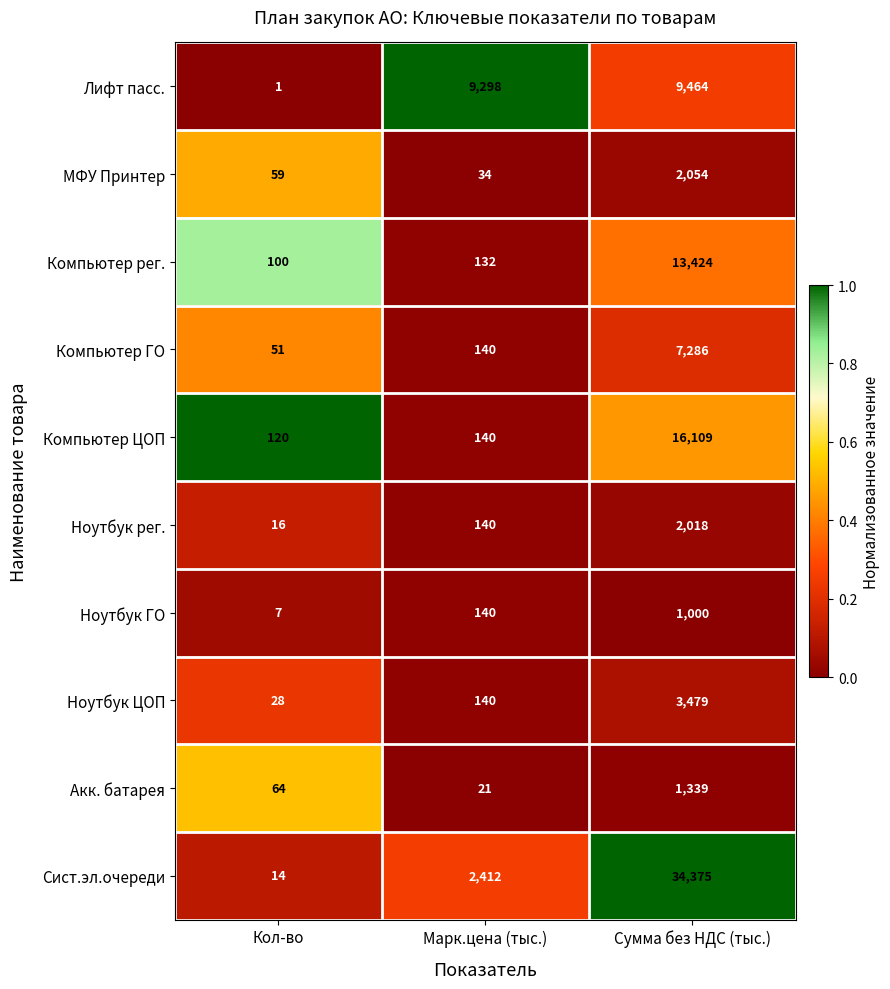

Is it true that МФУ Принтер equals 19 at Кол-во?

False